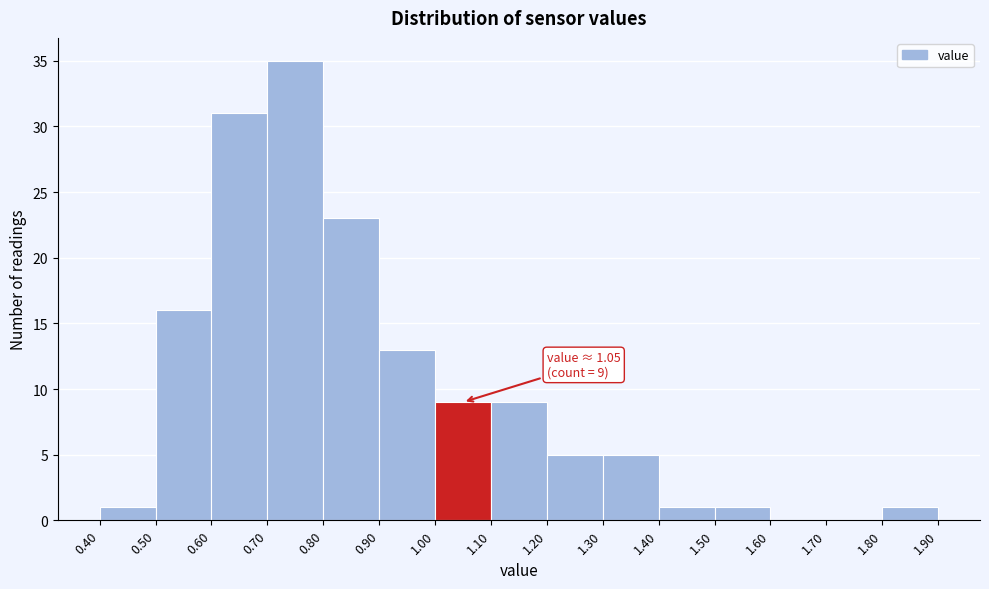

Over which range of the x-axis is the bar tallest?

0.70 to 0.80